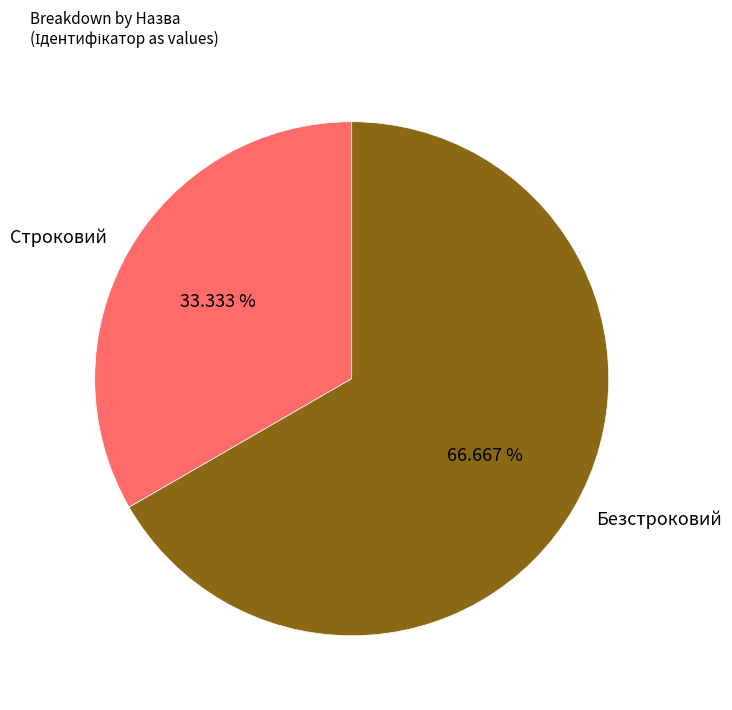

True or false: Безстроковий accounts for 67% of the total.

True